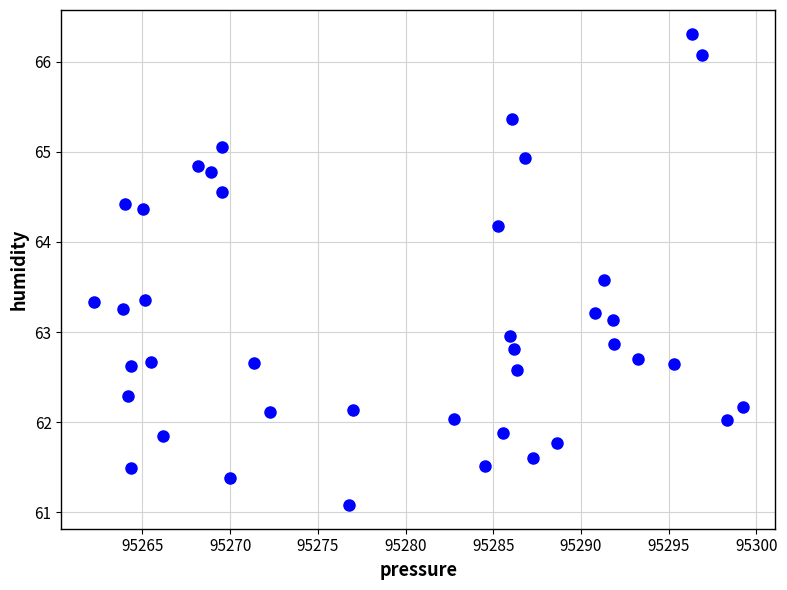

What is the range of X values (max minus min)?

37.0